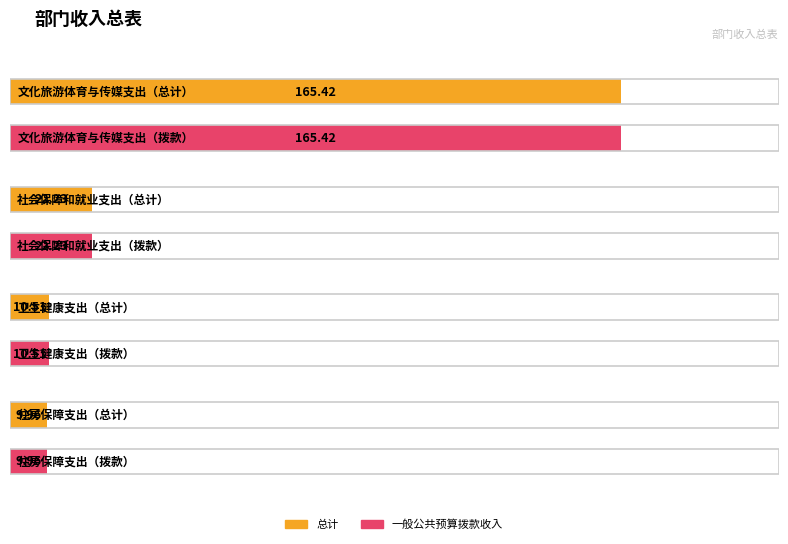

Reading left to right, list all the values displayed in this chart.

总计: 165.4	22.2	10.5	10.0
一般公共预算拨款收入: 165.4	22.2	10.5	10.0